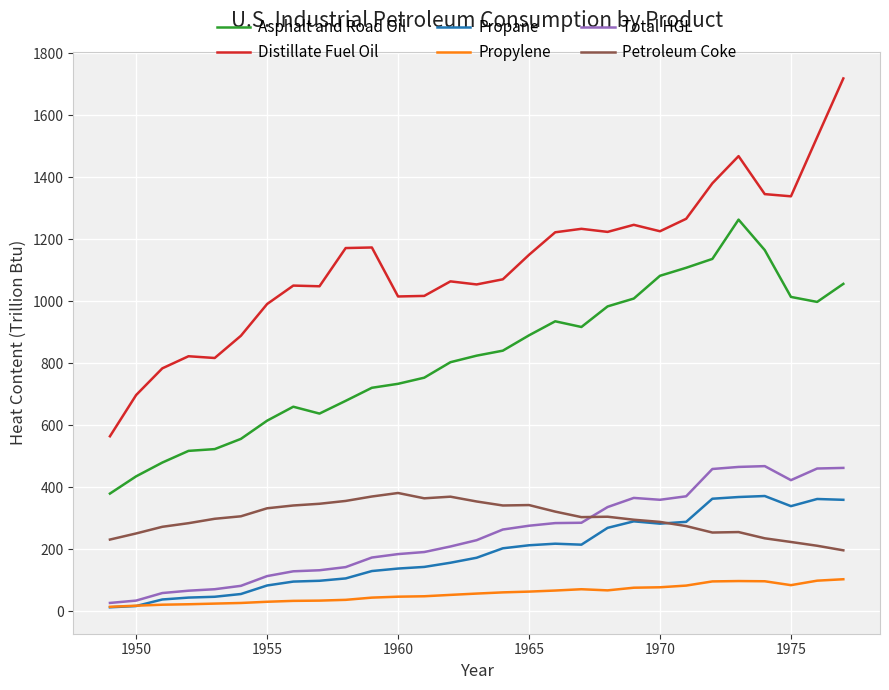

True or false: Propane and Asphalt and Road Oil cross at least once.

False